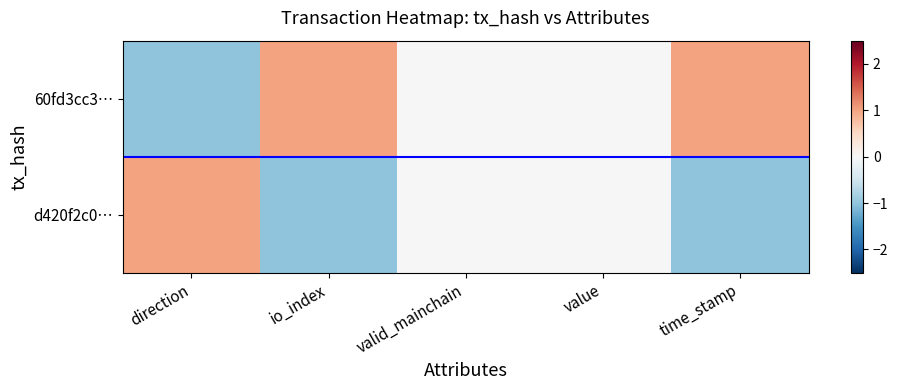

Rank the series by their maximum value, from highest to lowest.

60fd3cc3…, d420f2c0…